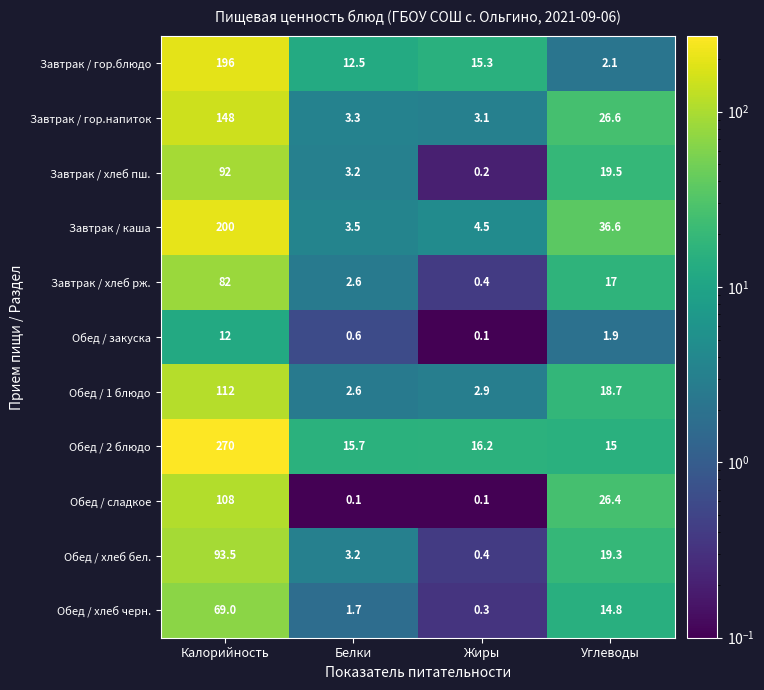

The Завтрак / каша series shows 4.5 at Жиры. True or false?

True